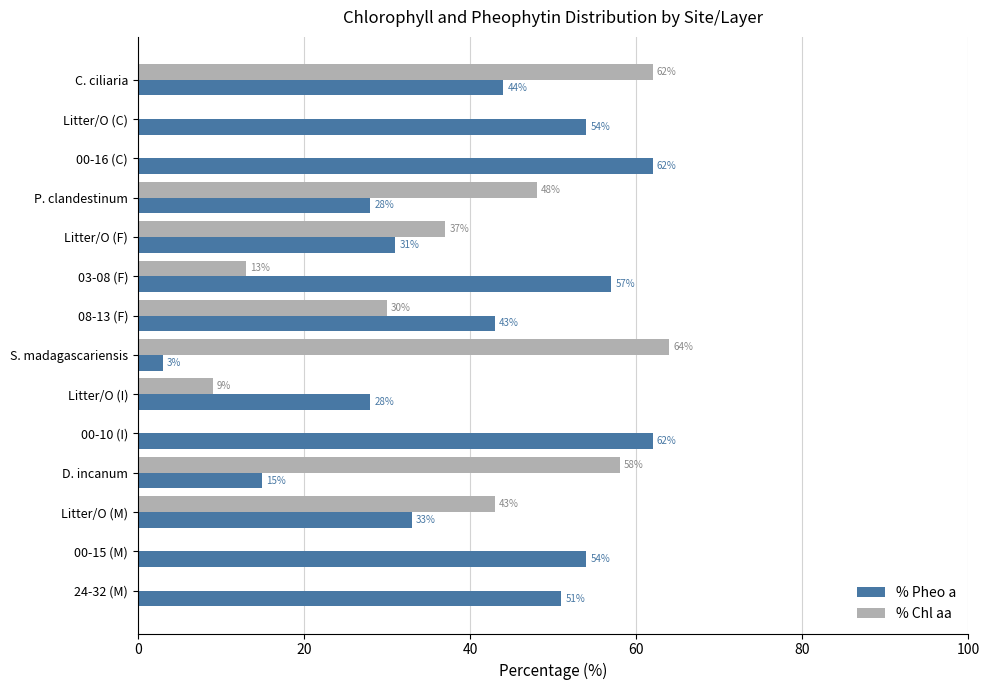

Which series has the largest total across all categories?

% Pheo a